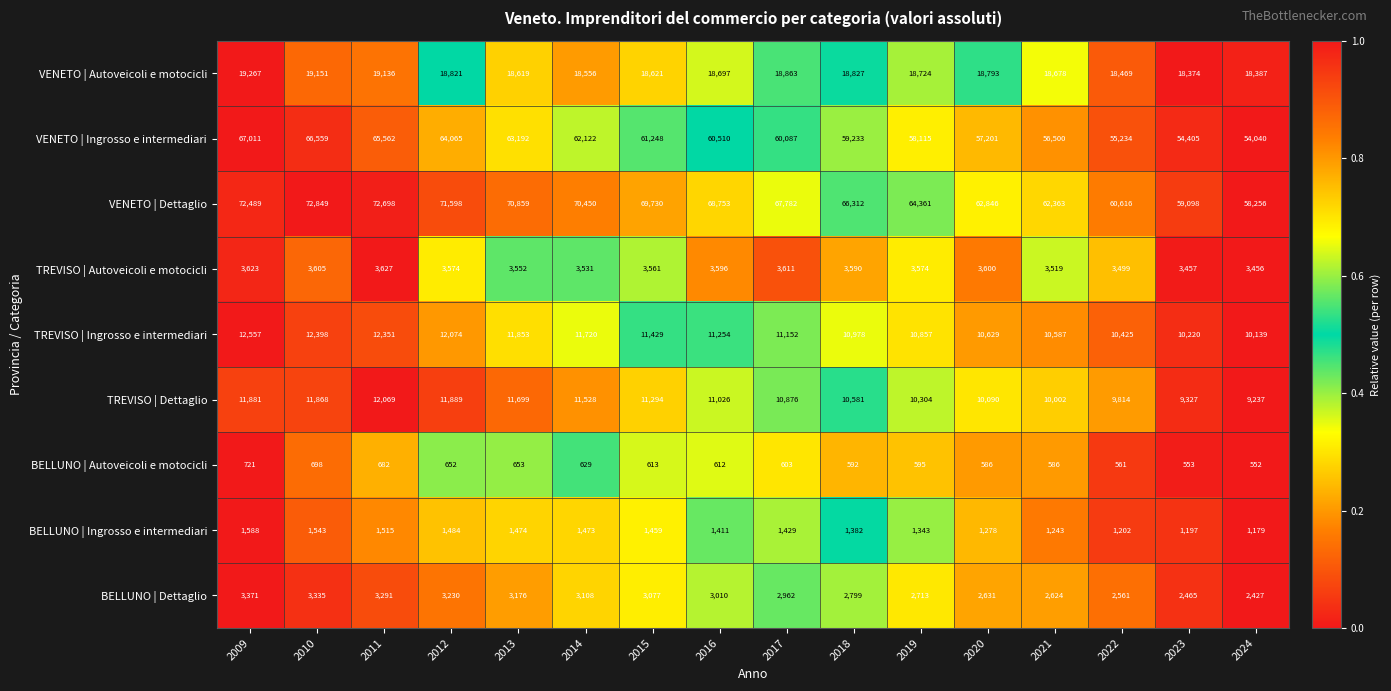

At which label does TREVISO | Autoveicoli e motocicli reach its minimum?

2024